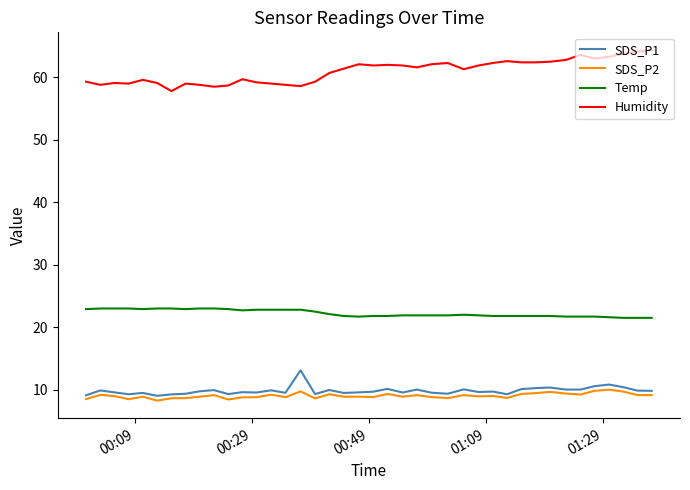

Rank the series by their maximum value, from lowest to highest.

SDS_P2, SDS_P1, Temp, Humidity